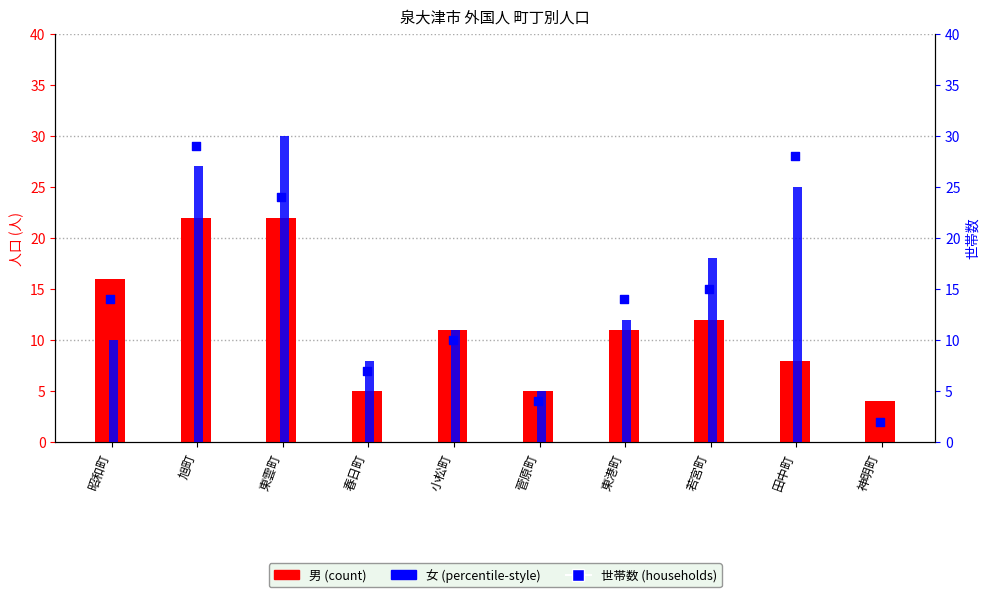

Which series contains the lowest Y value?

女